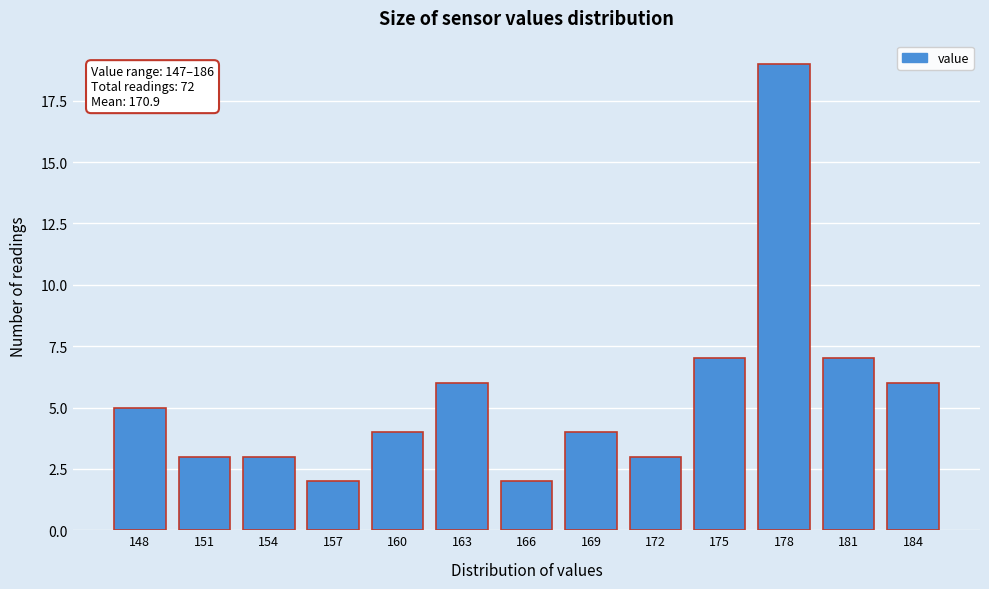

Reading left to right, transcribe all the data shown in this chart.

148=5	151=3	154=3	157=2	160=4	163=6	166=2	169=4	172=3	175=7	178=19	181=7	184=6